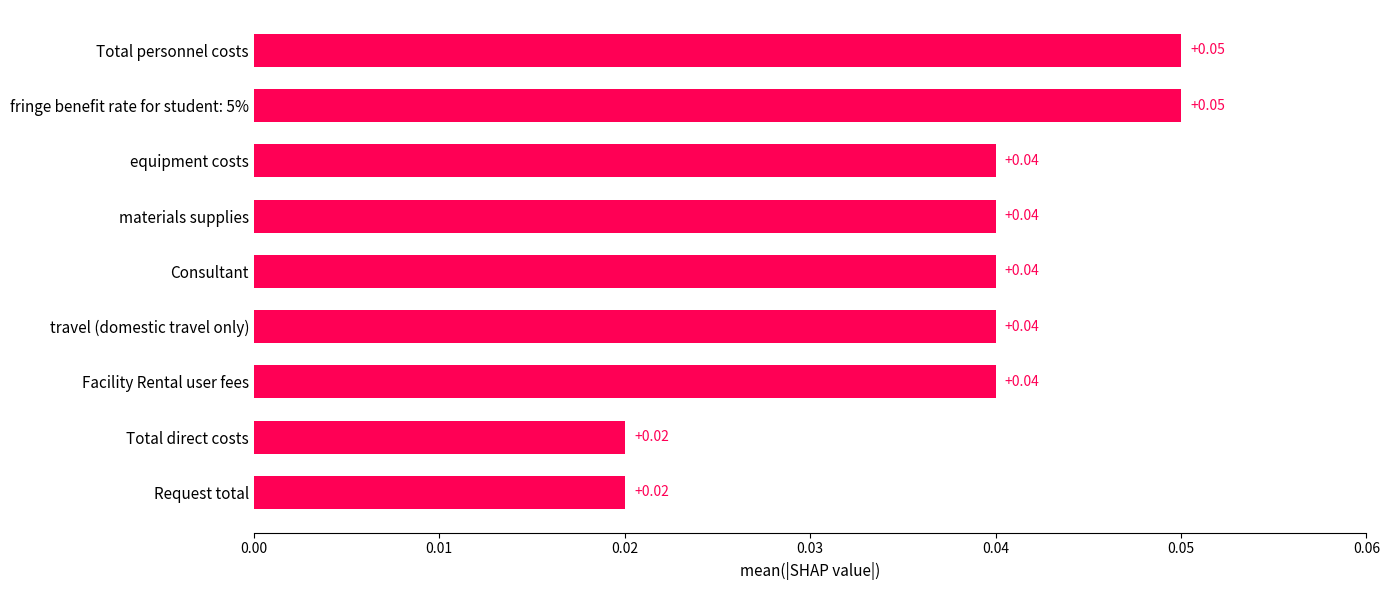

What is the label of the 8th bar from the top?

Total direct costs